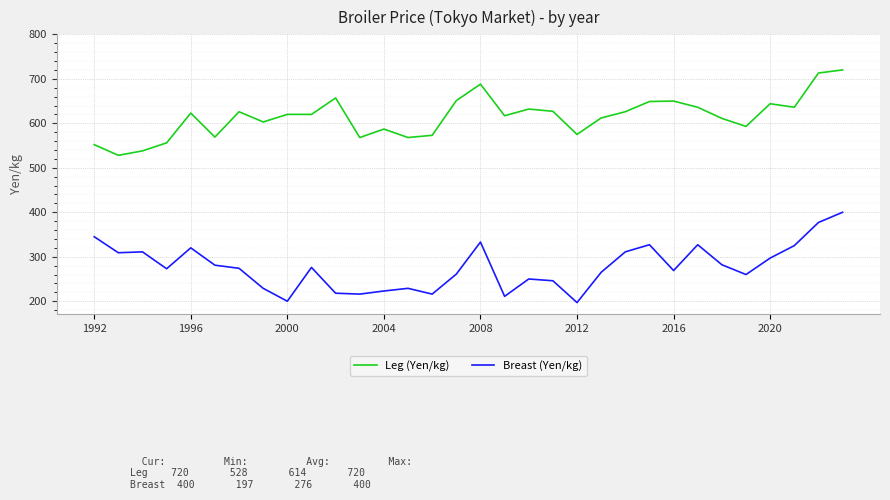

Which series has the widest spread of values?

Breast (Yen/kg)